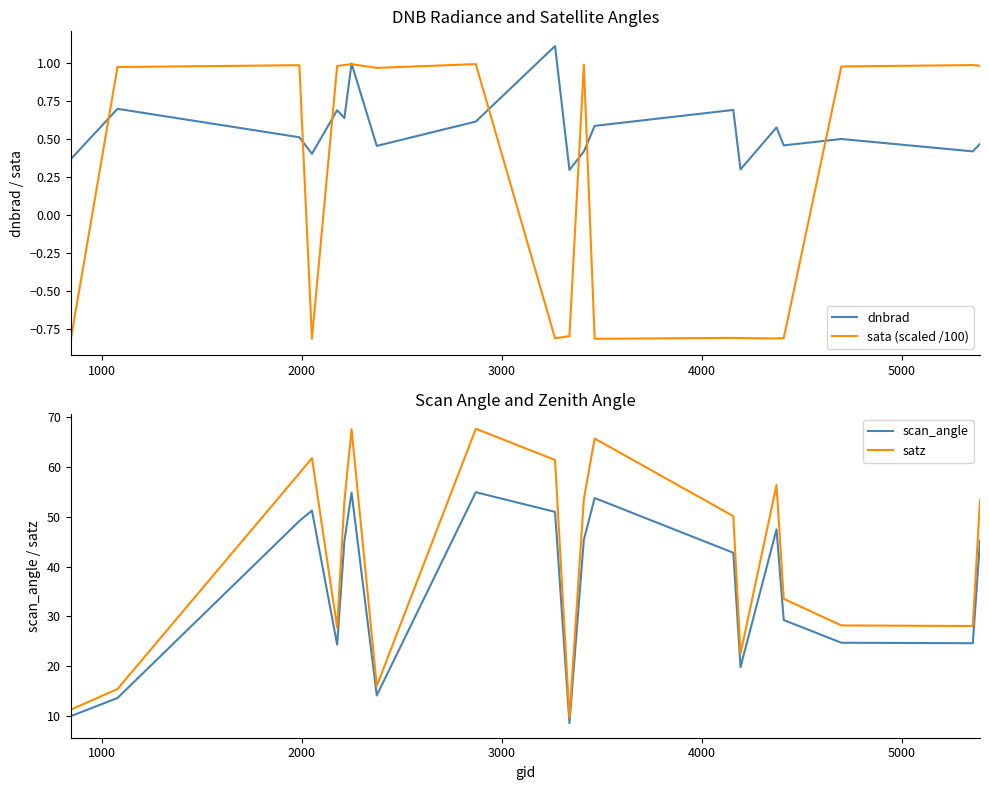

True or false: scan_angle and satz cross at least once.

False